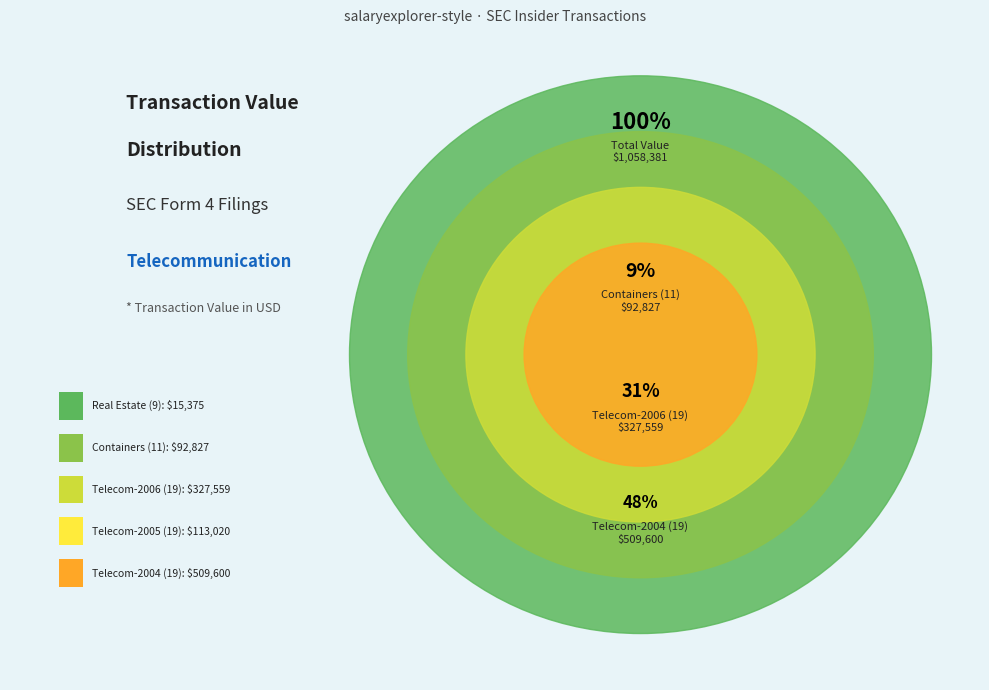

Between Telecom-2006 (19) and Containers (11), which is larger?

Telecom-2006 (19)